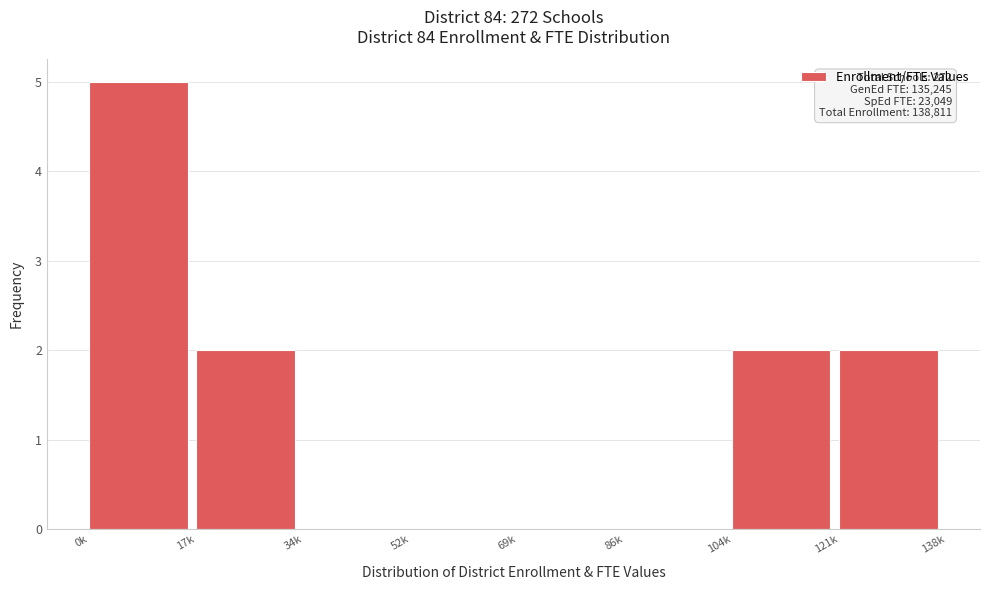

Reading left to right, transcribe all the data shown in this chart.

0k=5	17k=2	34k=0	52k=0	69k=0	86k=0	104k=2	121k=2